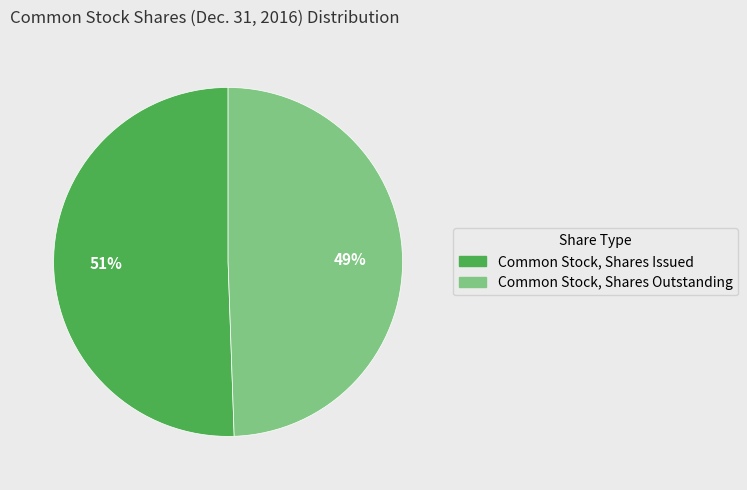

Does Common Stock, Shares Outstanding account for over 50% of the chart?

No